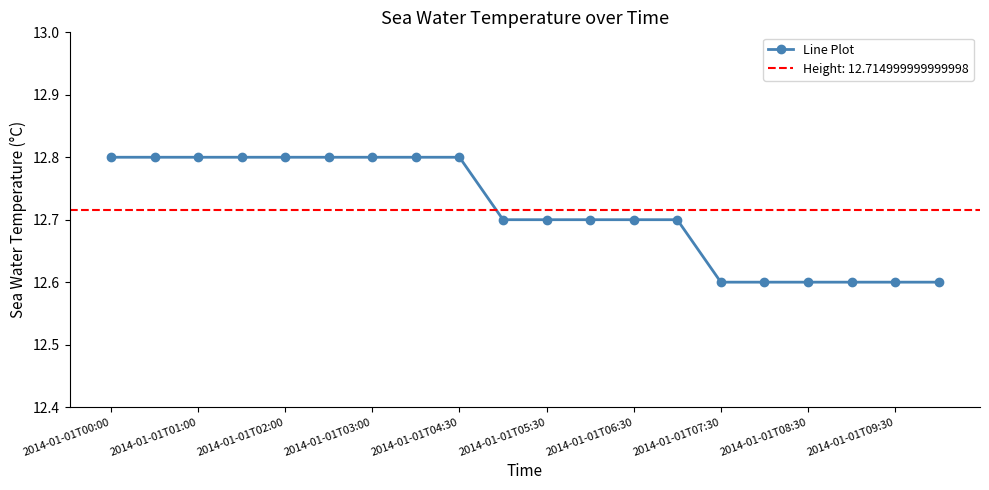

What is the difference between the maximum and minimum values?

0.2